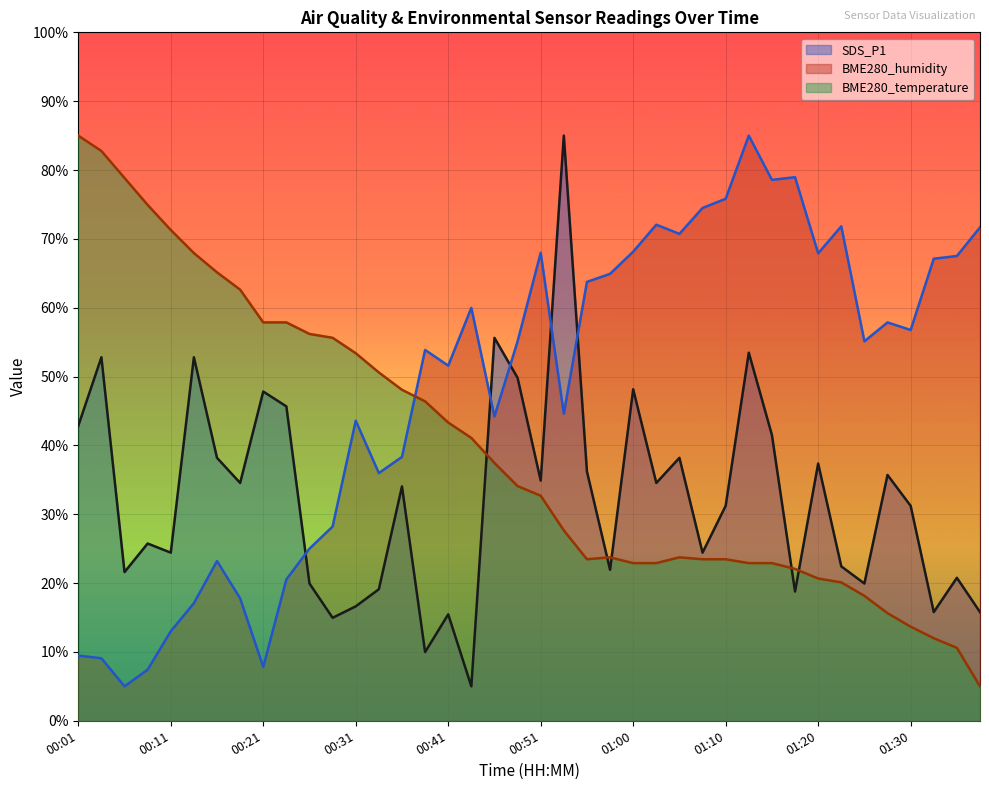

What is the total value across all series at 00:46?

137.3